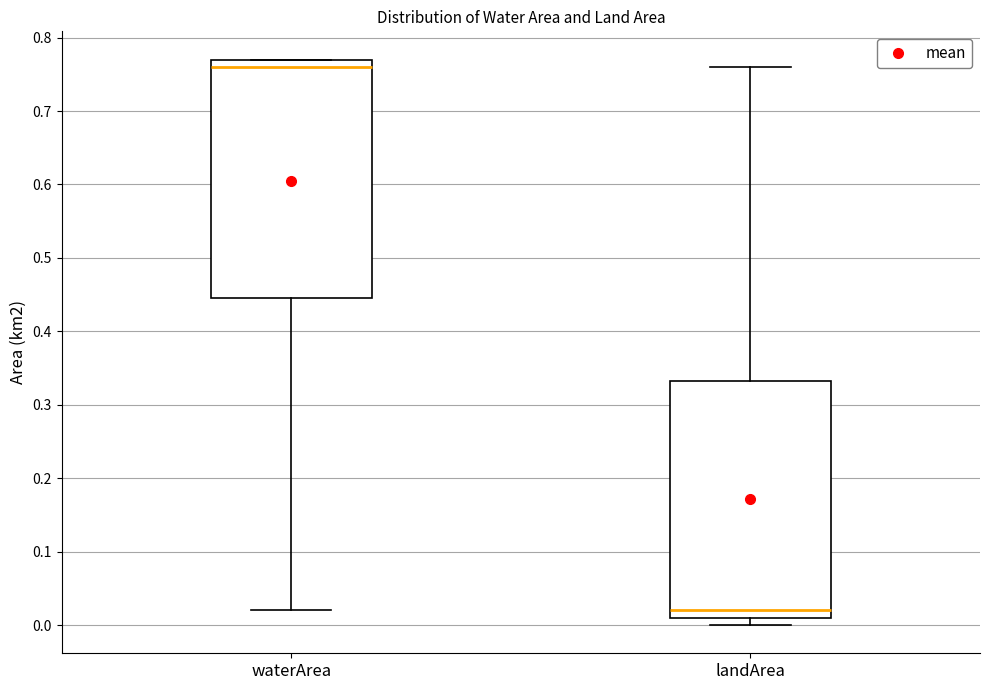

Which box's median line is the highest?

waterArea